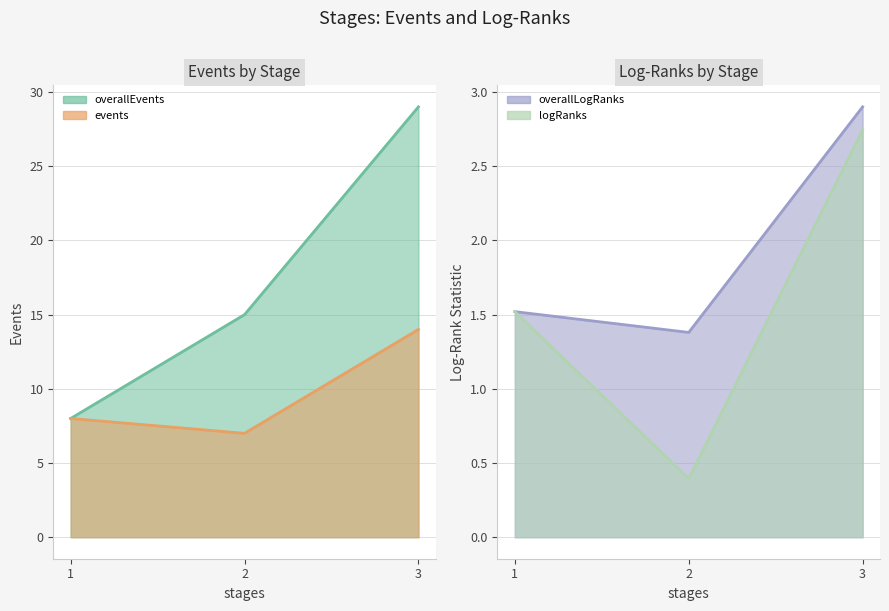

Reading left to right, extract all data points from this chart.

overallEvents: 8.0	15.0	29.0
events: 8.0	7.0	14.0
overallLogRanks: 1.5	1.4	2.9
logRanks: 1.5	0.4	2.7